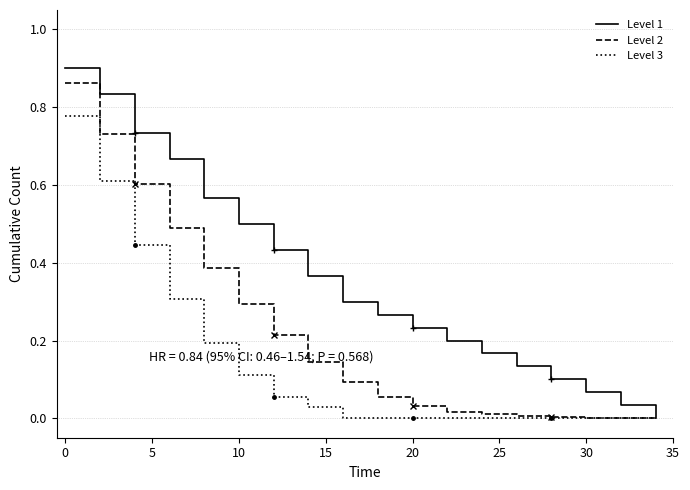

How many values in the Level 1 series exceed 0?

17